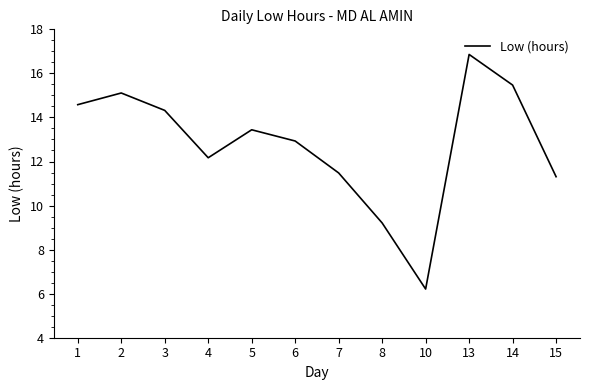

Reading left to right, list all the values displayed in this chart.

14.6	15.1	14.3	12.2	13.4	12.9	11.5	9.2	6.2	16.9	15.5	11.3